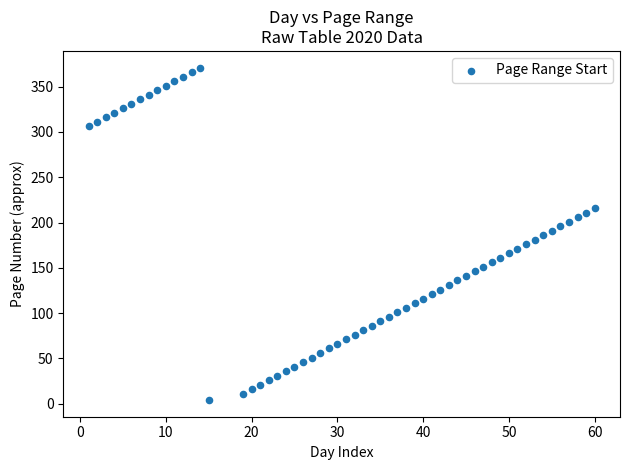

What is the range of Y values (max minus min)?

367